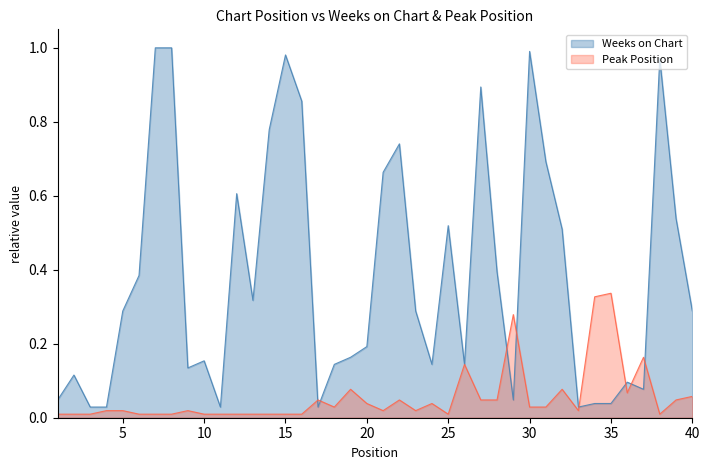

What is the total value across all series at 10?

0.2